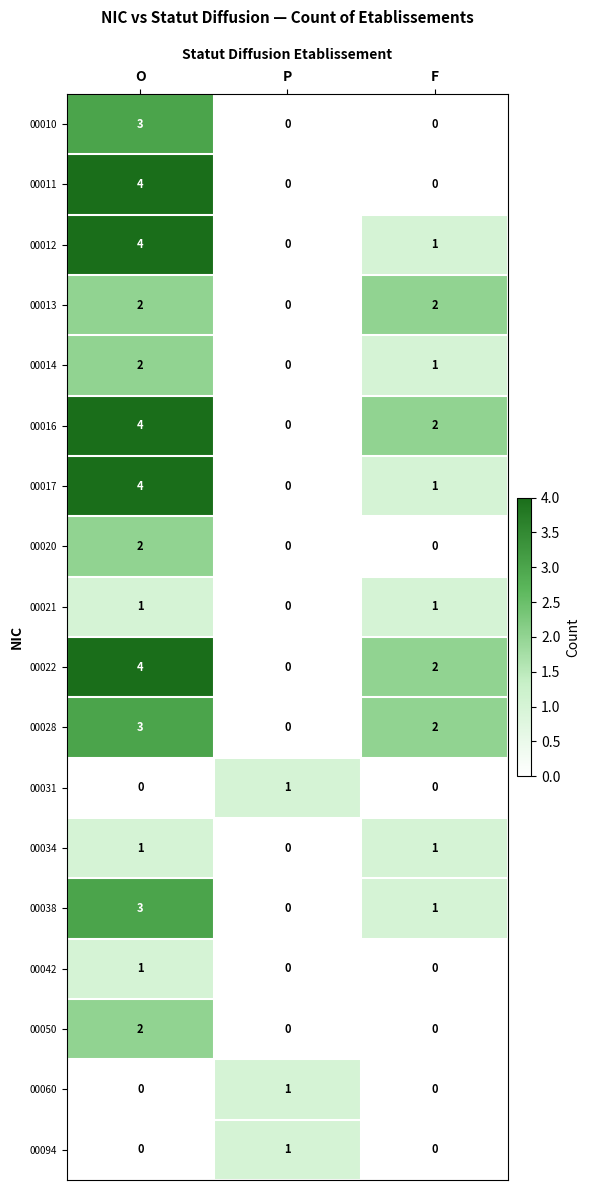

At which category does the chart reach its peak across all series?

O